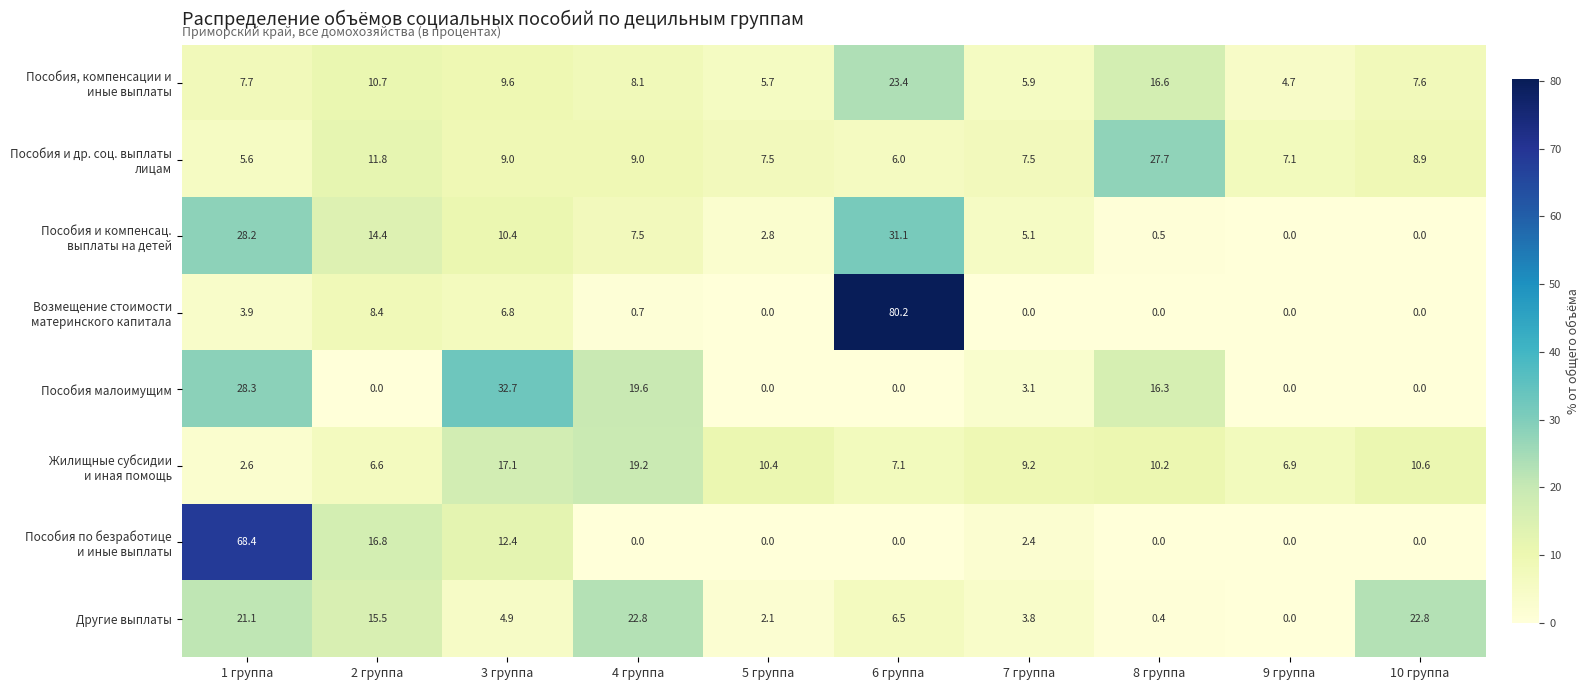

At which category is the sum across all series the highest?

1 группа